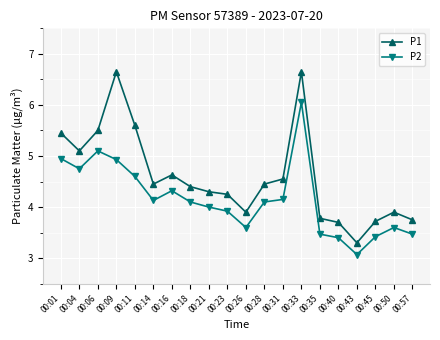

Where is the first local maximum for P2?

00:06